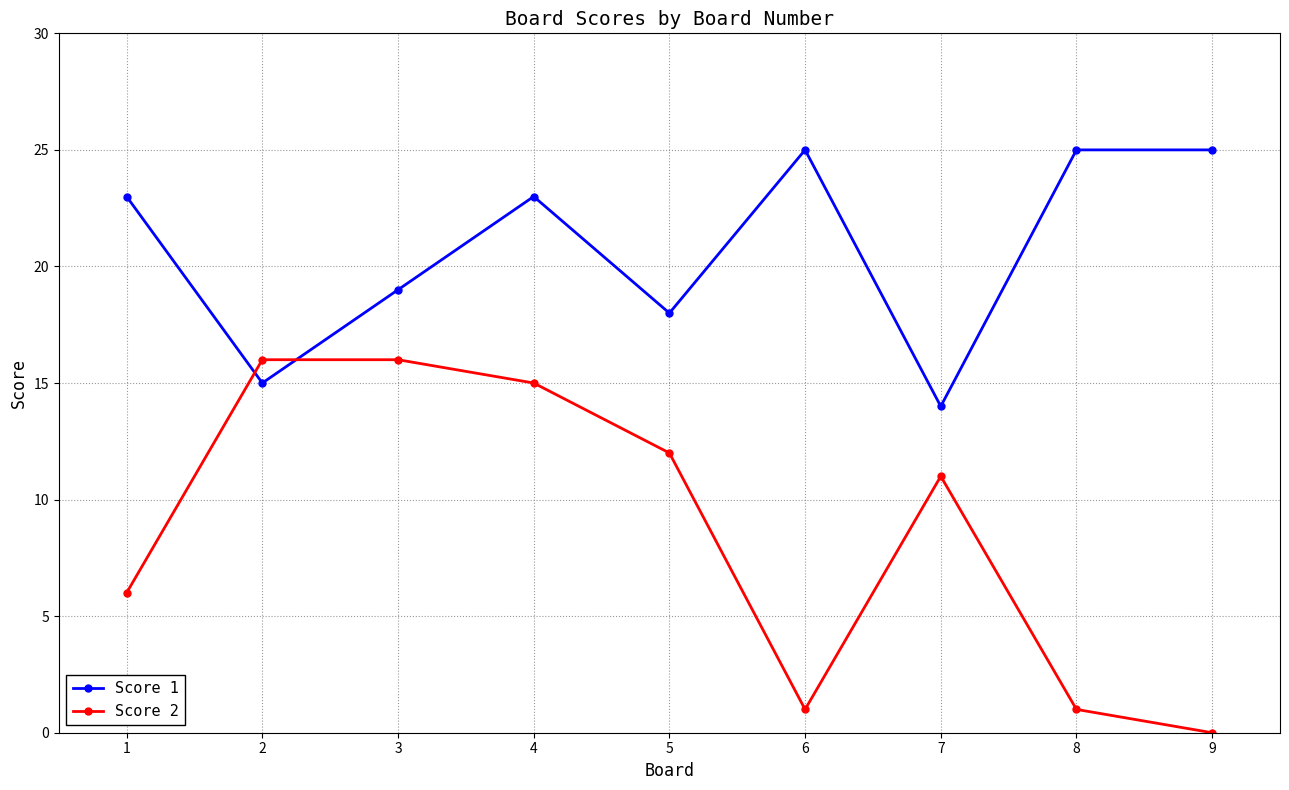

Reading left to right, extract all data points from this chart.

Score 1: 1=23	2=15	3=19	4=23	5=18	6=25	7=14	8=25	9=25
Score 2: 1=6	2=16	3=16	4=15	5=12	6=1	7=11	8=1	9=0